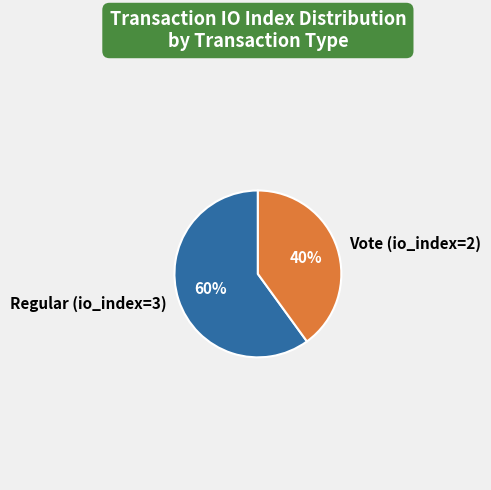

Which has a higher value, Regular (io_index=3) or Vote (io_index=2)?

Regular (io_index=3)